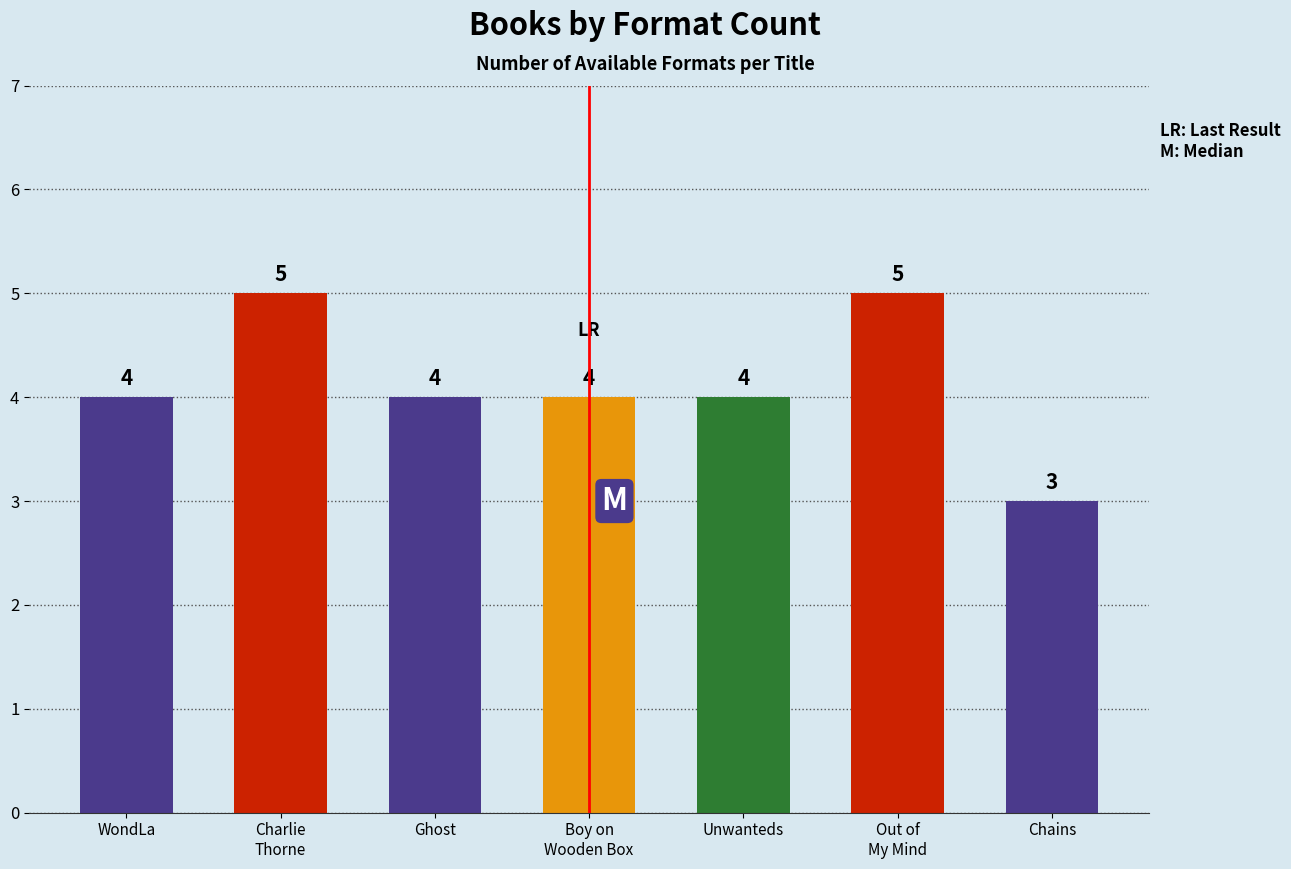

Reading left to right, extract all data points from this chart.

4	5	4	4	4	5	3